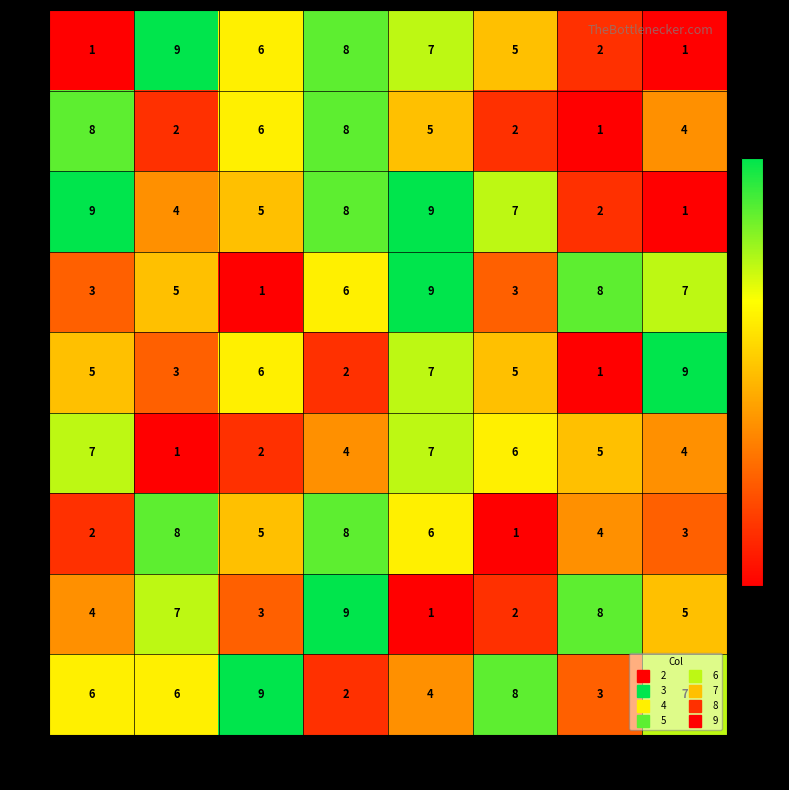

What value does the 5 series have at 6?

7